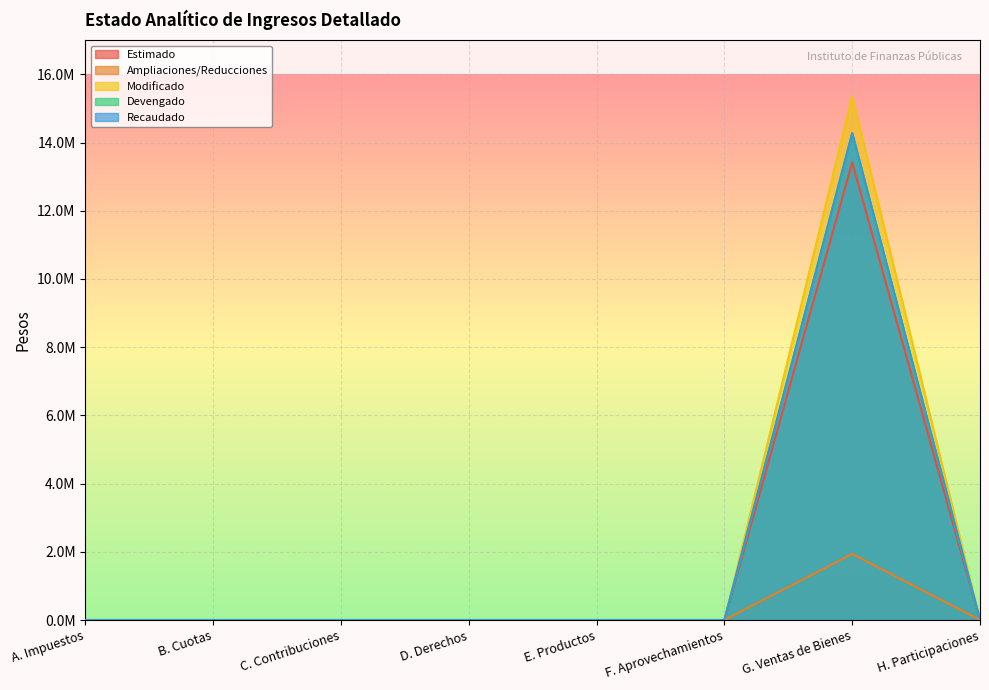

True or false: Modificado has a value of -5461183.1 at D. Derechos.

False